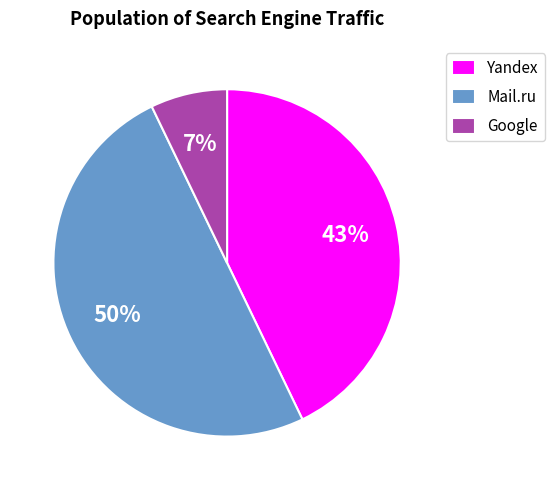

Which has a higher value, Yandex or Mail.ru?

Mail.ru